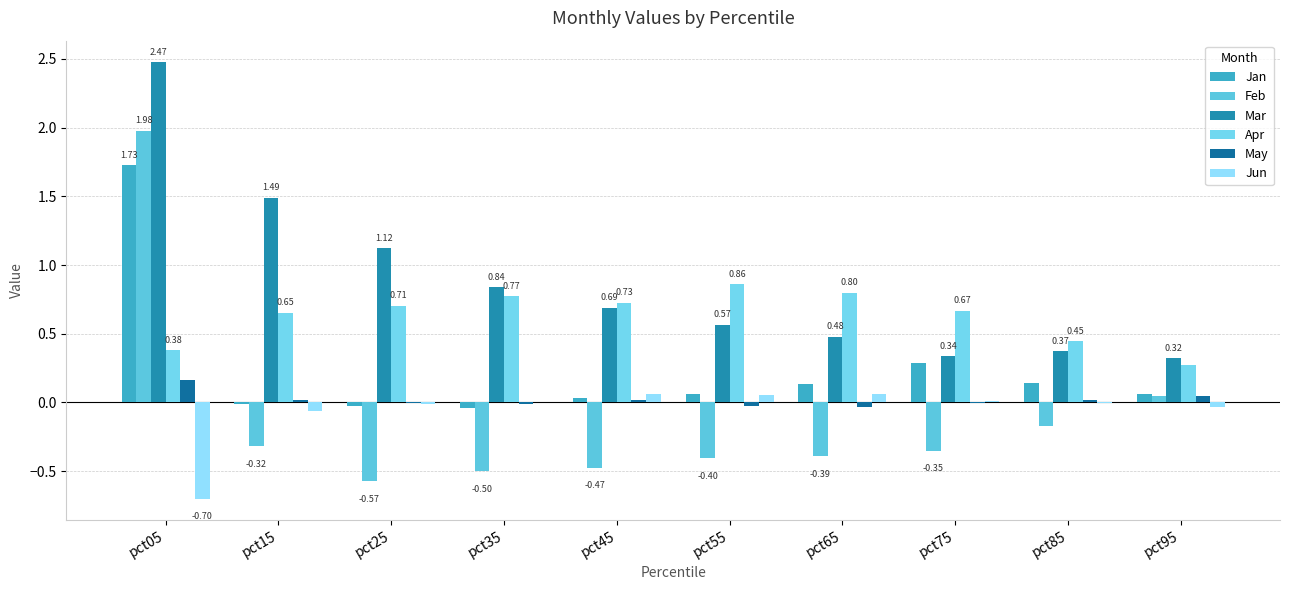

The value of Jan at pct45 is 0.1. True or false?

False